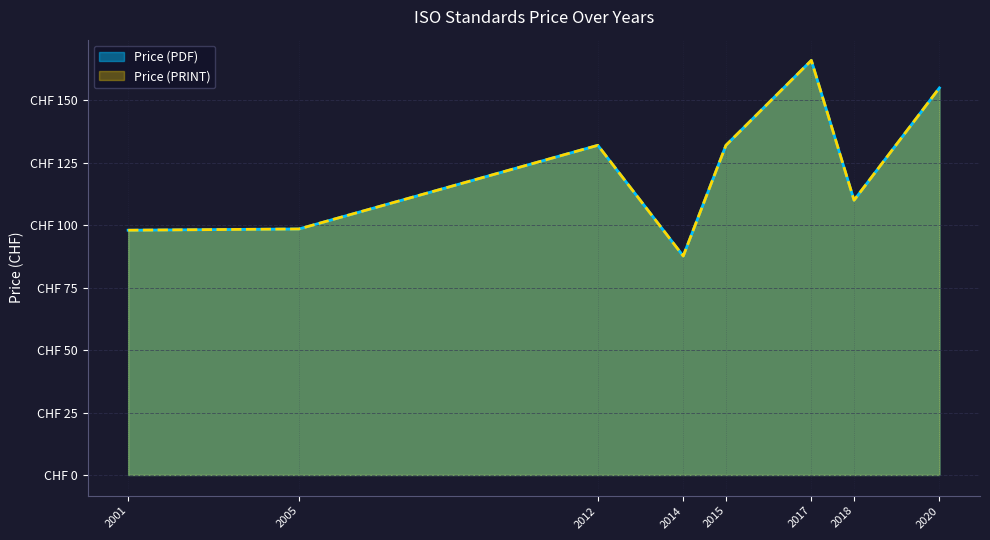

Does the chart display data point markers on the line(s)?

No